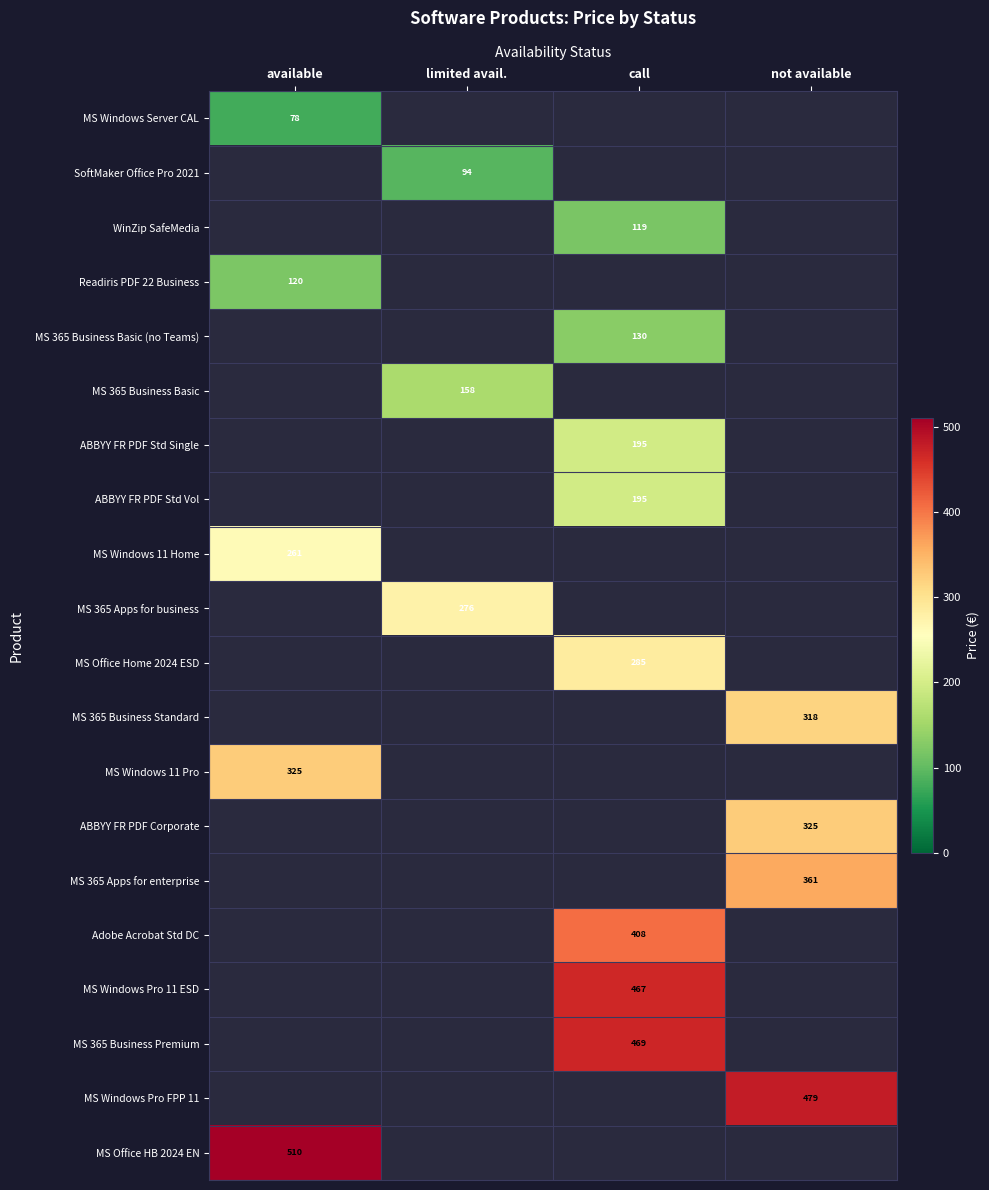

Between available and not available, which is larger?

not available